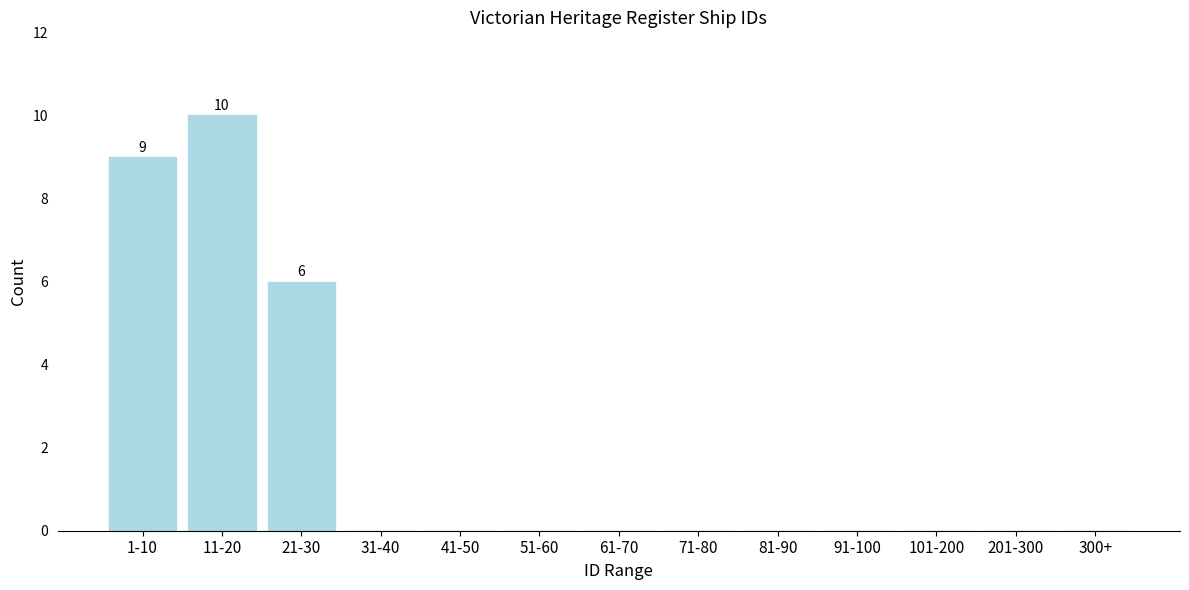

Reading left to right, transcribe all the data shown in this chart.

1-10=9	11-20=10	21-30=6	31-40=0	41-50=0	51-60=0	61-70=0	71-80=0	81-90=0	91-100=0	101-200=0	201-300=0	300+=0